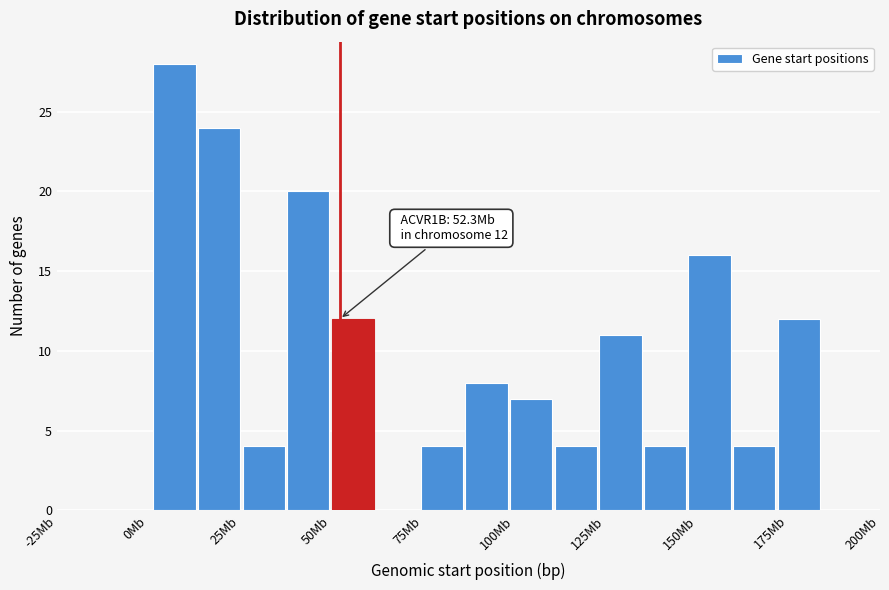

Read against the x-axis, roughly where is the centre of the tallest bar?

5